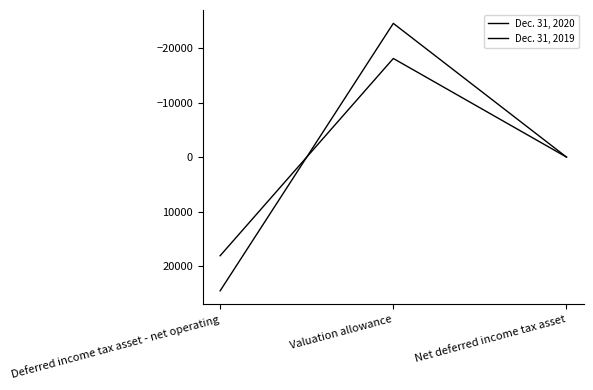

Is this an area chart (filled region under the line)?

No